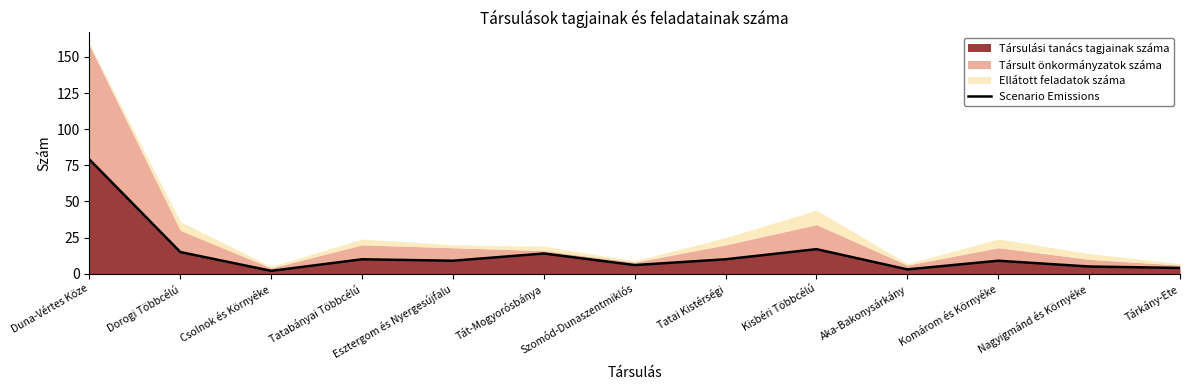

Reading left to right, what are all the values shown in this chart?

79	15	2	10	9	14	6	10	17	3	9	5	4